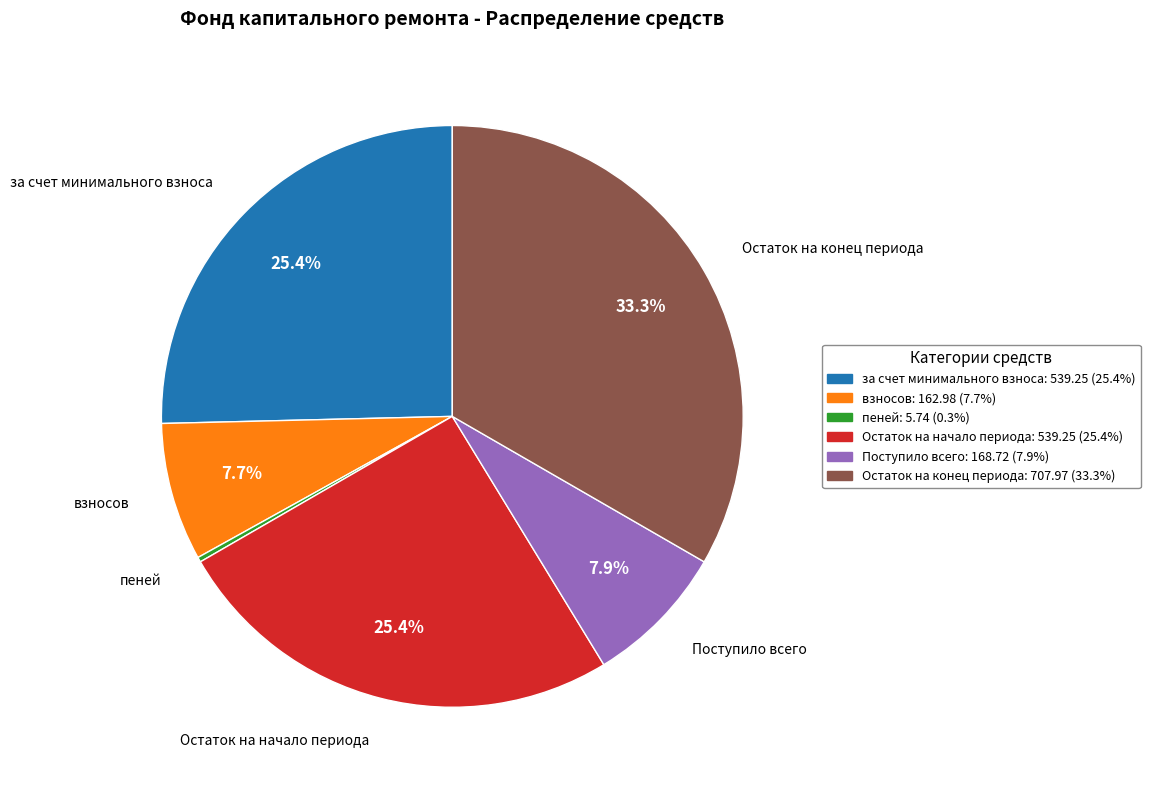

The Остаток на начало периода slice represents 25% of the pie. True or false?

True